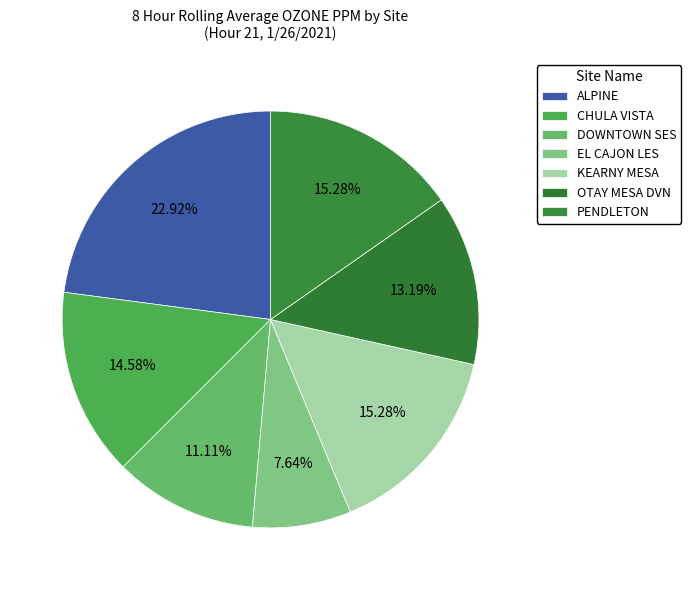

Rank the categories by value from highest to lowest.

ALPINE, KEARNY MESA, PENDLETON, CHULA VISTA, OTAY MESA DVN, DOWNTOWN SES, EL CAJON LES